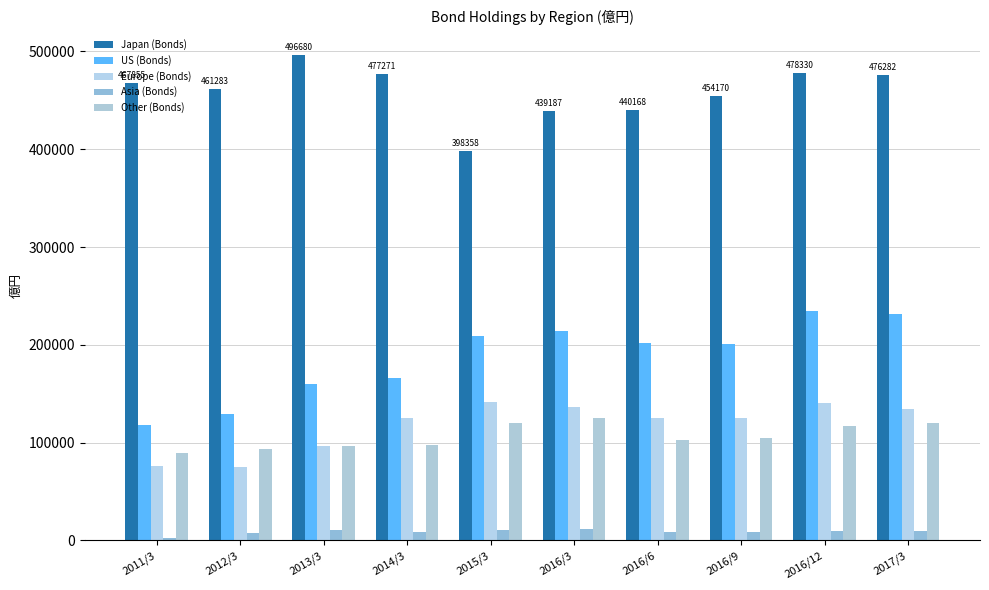

What position from the right is 2015/3?

6